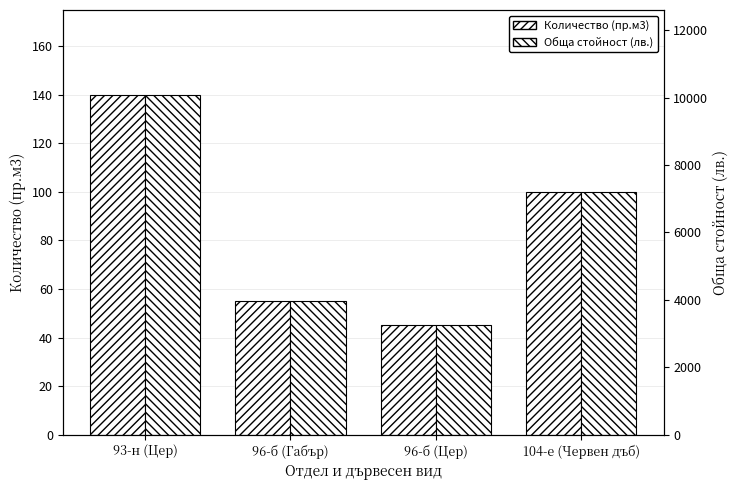

Which series changed the most between 93-н (Цер) and 96-б (Цер)?

Количество (пр.м3)